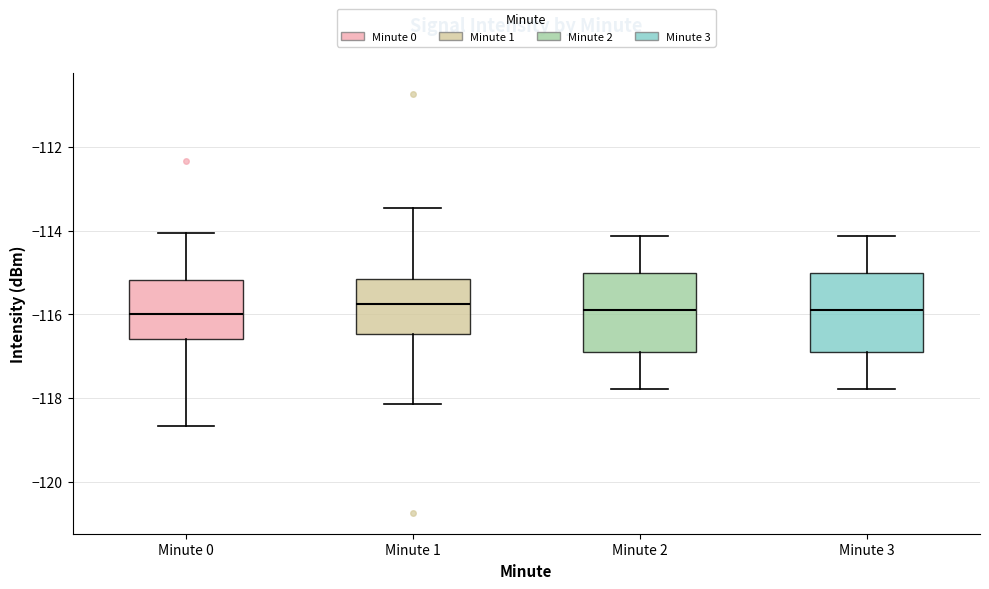

Reading left to right, read every box against the y-axis: the position of its median line, the range the box covers, and the ends of its whiskers. The values are not printed on the chart, so give them approximately, as read against the axis.

Minute 0: median -116.0, box -116.6 to -115.2, whiskers -118.6 to -114.0
Minute 1: median -115.8, box -116.4 to -115.2, whiskers -118.2 to -113.4
Minute 2: median -116.0, box -117.0 to -115.0, whiskers -117.8 to -114.2
Minute 3: median -116.0, box -117.0 to -115.0, whiskers -117.8 to -114.2